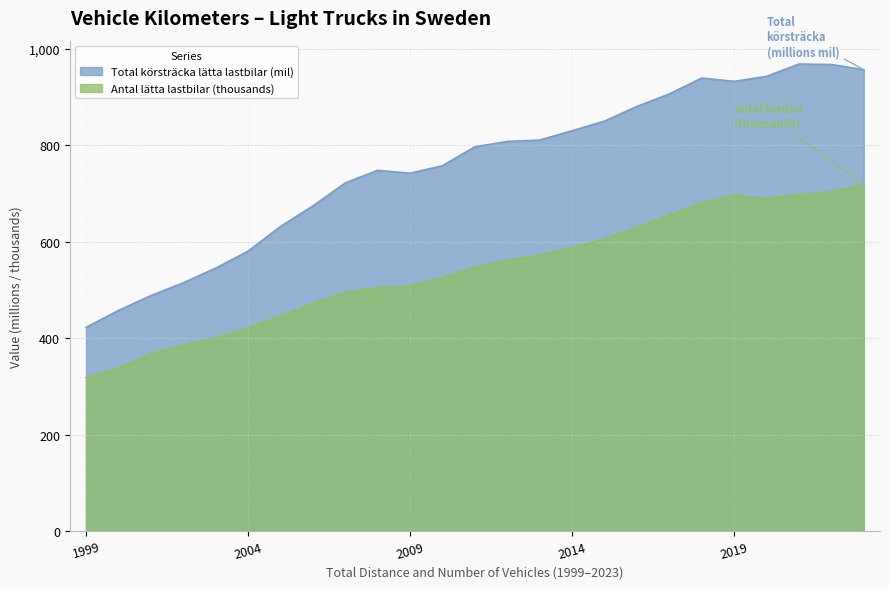

Where is the first local minimum for Antal lätta lastbilar?

2020